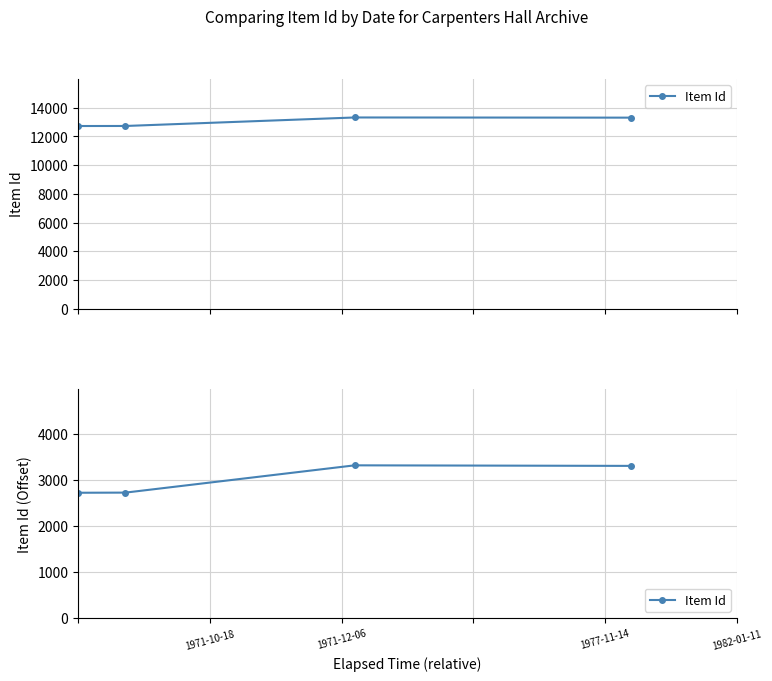

The value at 1977-11-14 is 3324. True or false?

True